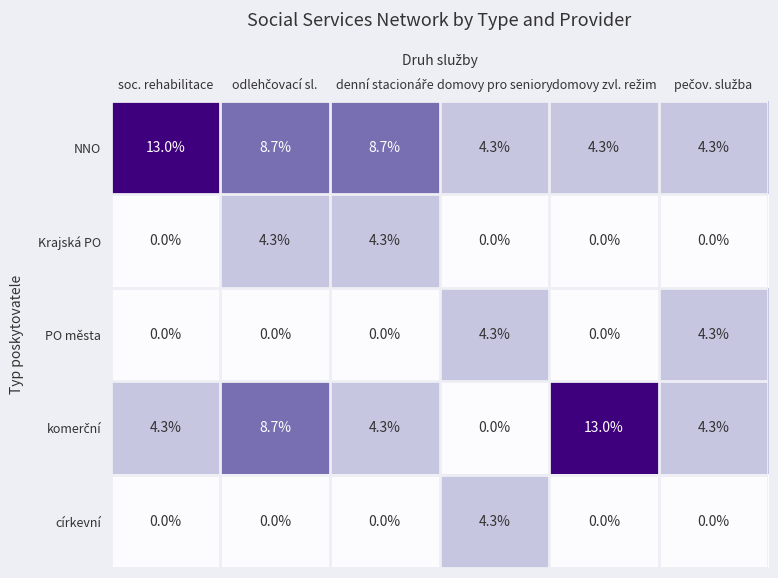

Which series has the largest total across all categories?

NNO